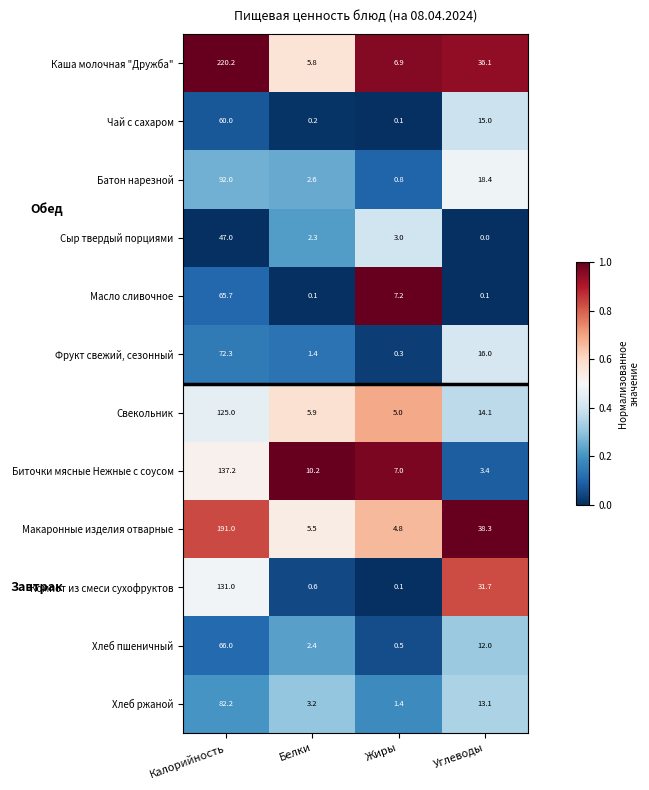

What is the difference between the maximum and minimum values in the Компот из смеси сухофруктов series?

130.9